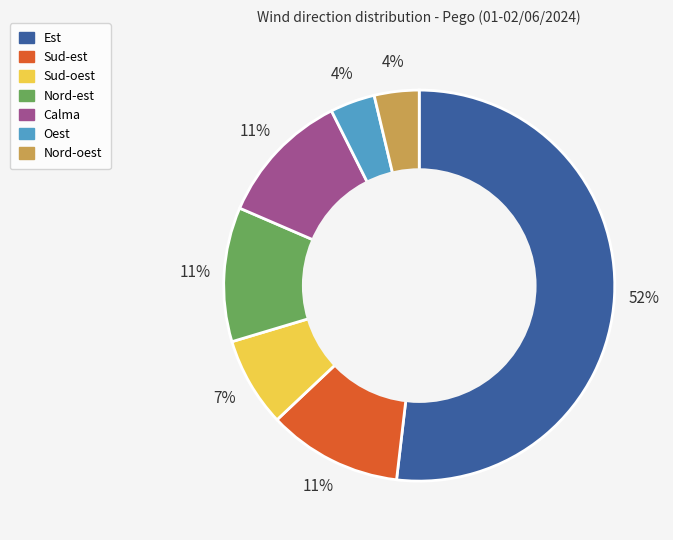

Is it true that Nord-est is 1% of the pie?

False